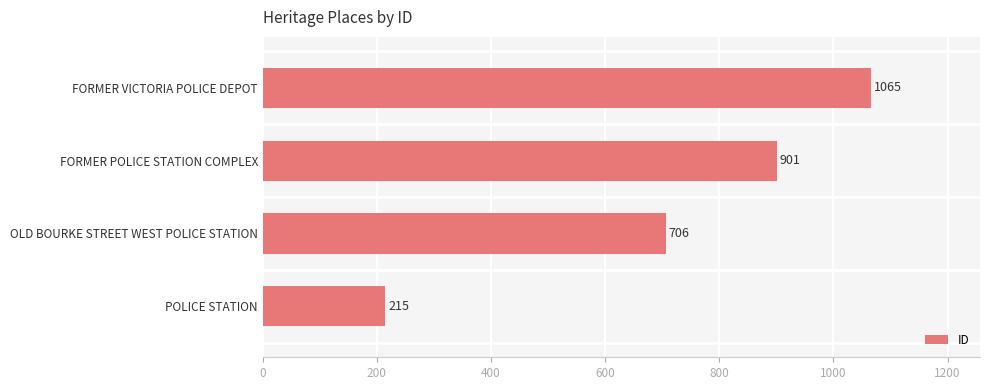

The value at FORMER POLICE STATION COMPLEX is 901. True or false?

True